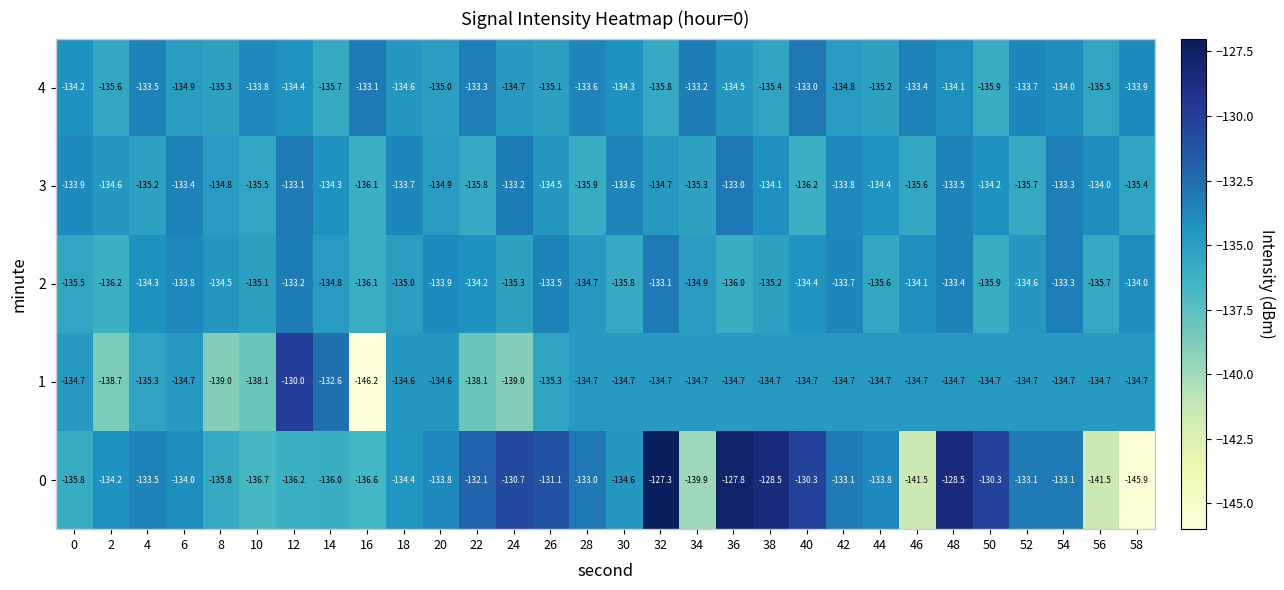

What is the total value across all series at 54?

-668.4